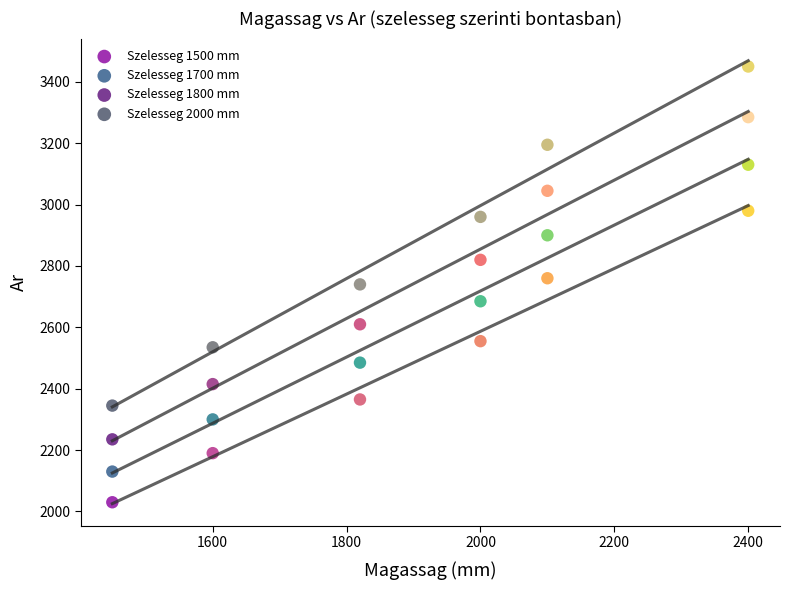

Which series has the largest Y range (max minus min)?

Szelesseg 2000 mm